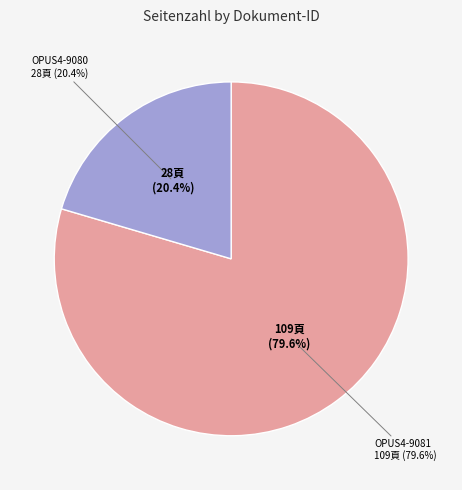

To the nearest percent, what percentage of the pie is OPUS4-9081?

80%